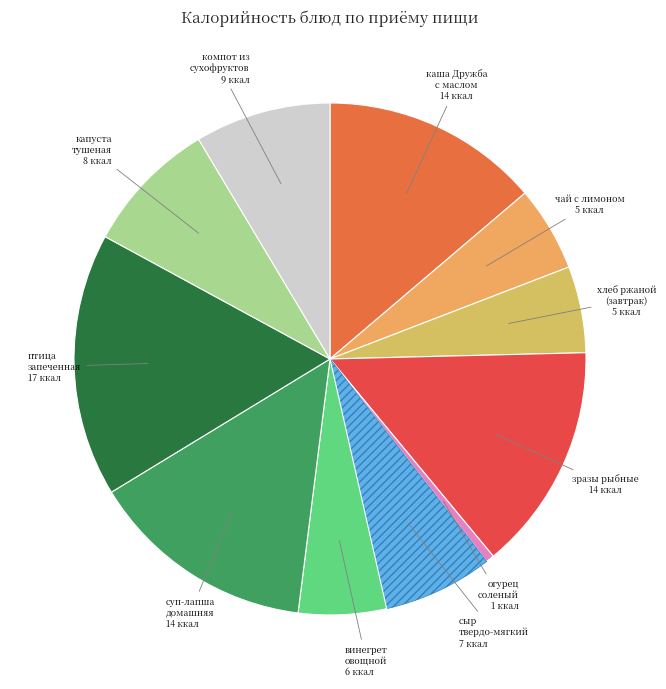

Count the number of slices in the pie.

11